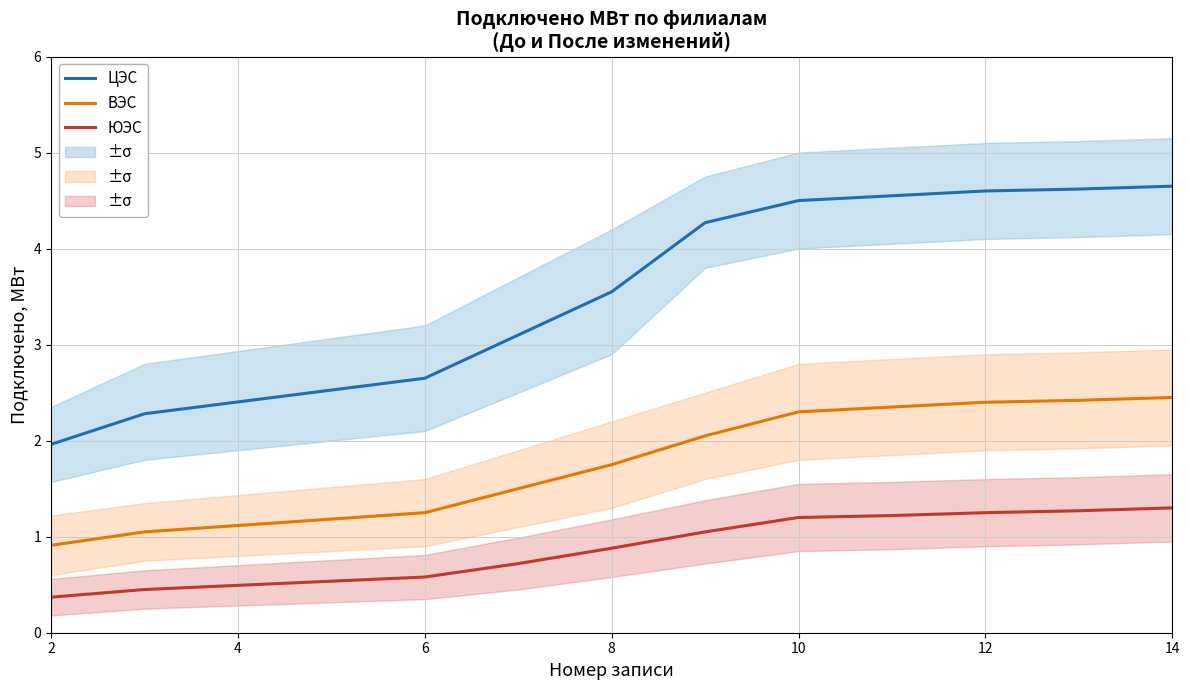

Does the chart display data point markers on the line(s)?

No